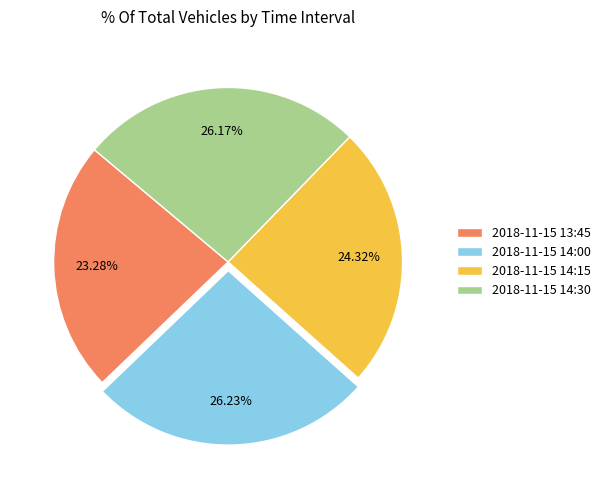

Do 2018-11-15 14:30 and 2018-11-15 13:45 together represent more than half of the pie?

No